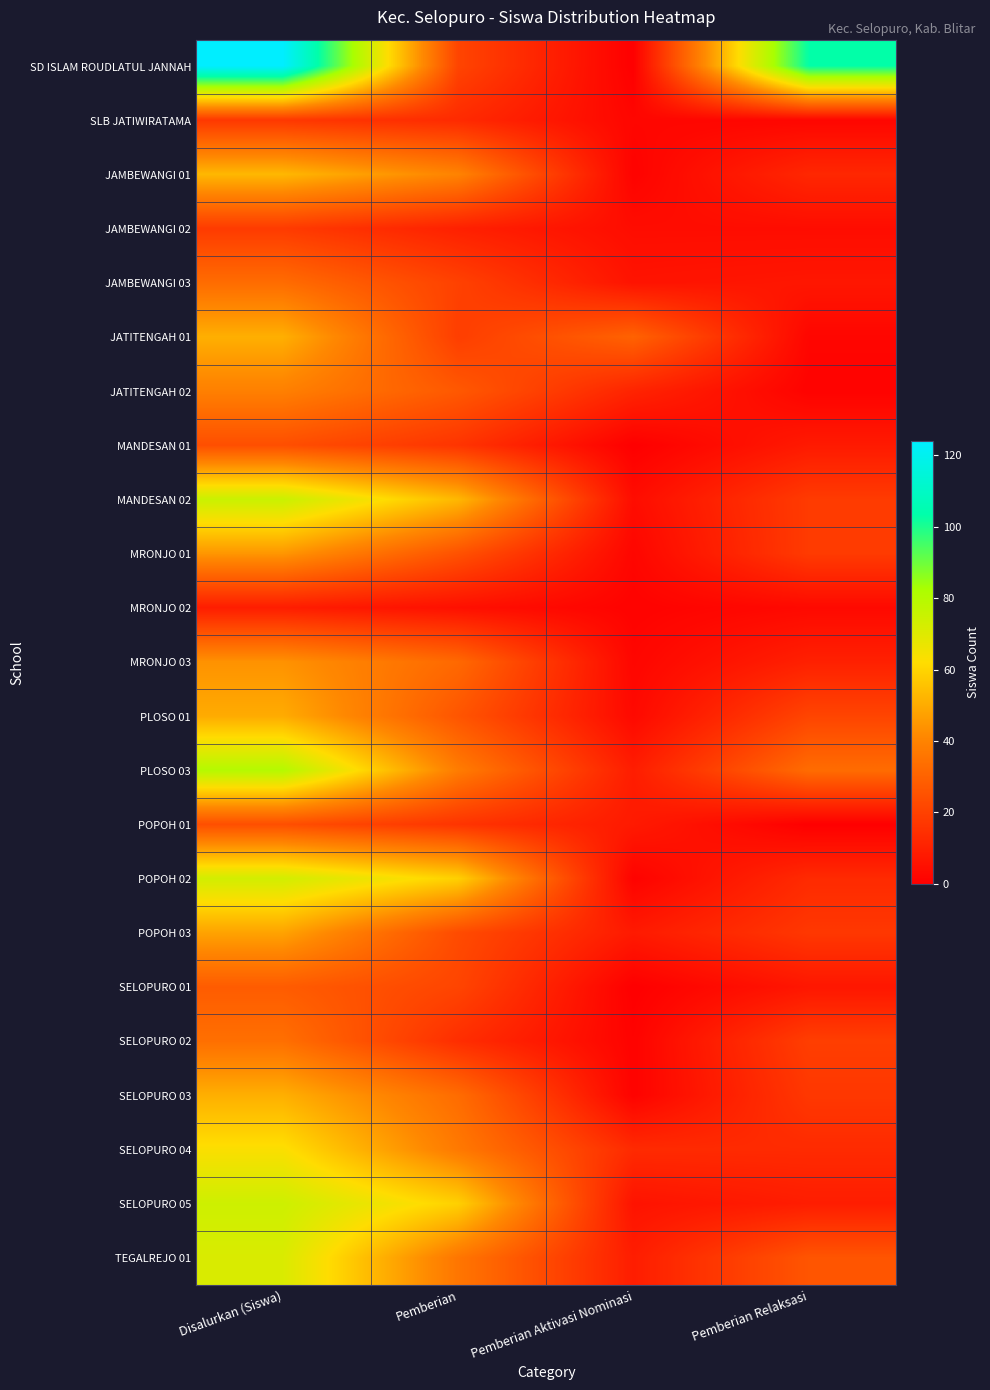

Rank the series at Disalurkan (Siswa) from lowest to highest value.

MRONJO 02, SLB JATIWIRATAMA, JAMBEWANGI 02, MANDESAN 01, POPOH 01, SELOPURO 01, JAMBEWANGI 03, SELOPURO 02, JATITENGAH 02, MRONJO 03, MRONJO 01, POPOH 03, PLOSO 01, JATITENGAH 01, SELOPURO 03, JAMBEWANGI 01, SELOPURO 04, TEGALREJO 01, POPOH 02, SELOPURO 05, MANDESAN 02, PLOSO 03, SD ISLAM ROUDLATUL JANNAH